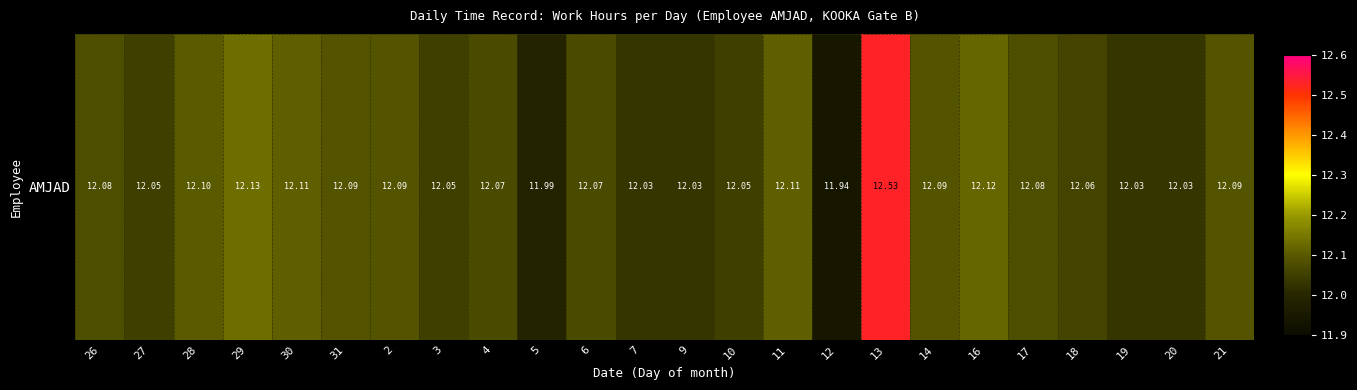

What is the approximate value at 13?

12.5